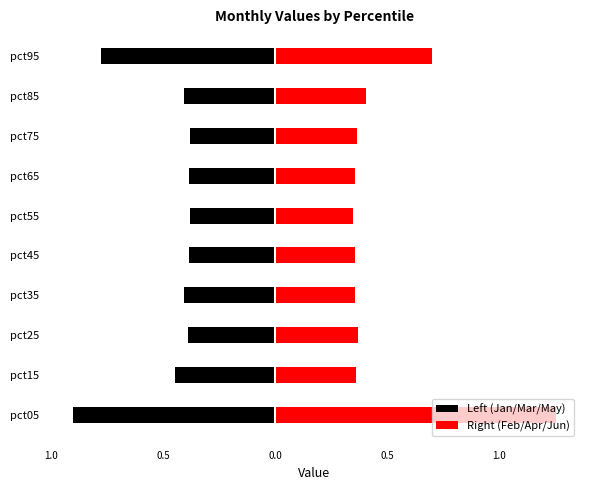

The Jun series shows 1.3 at pct05. True or false?

True